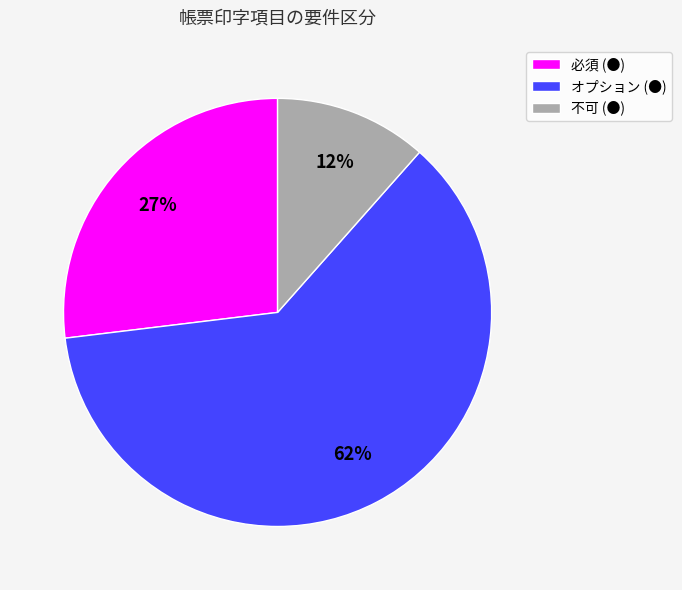

What percentage is the 不可 (●) slice, to the nearest percent?

12%